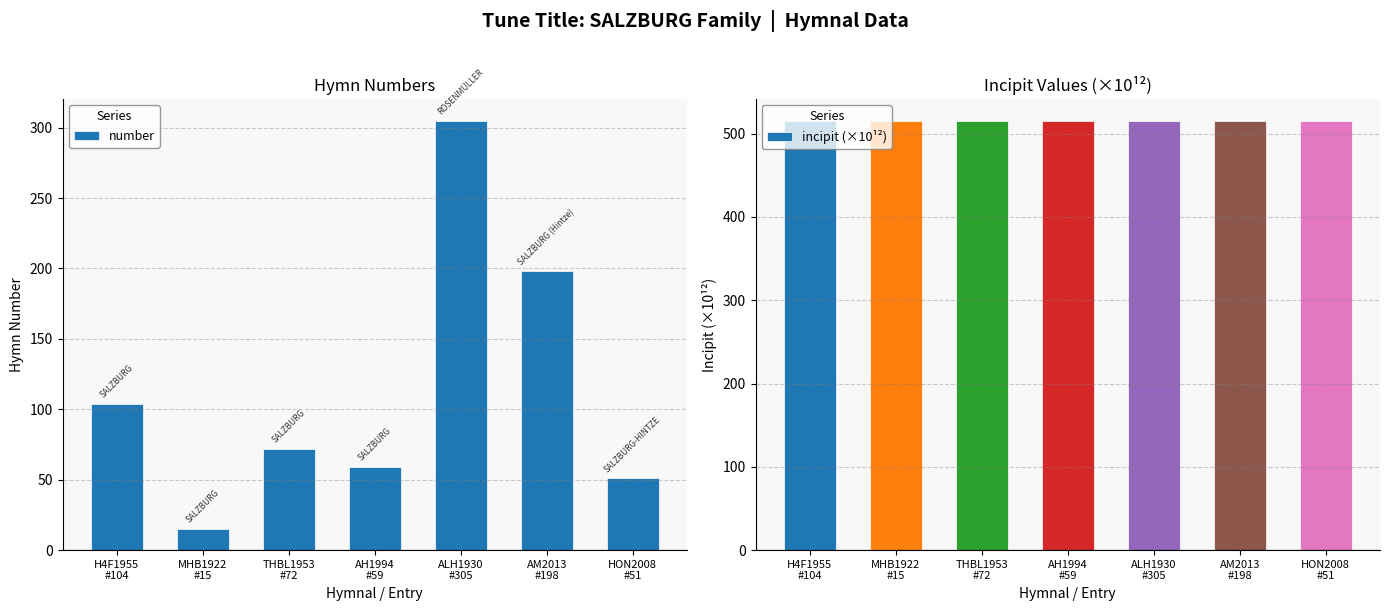

What is the difference between the maximum and second lowest values in the number series?

254